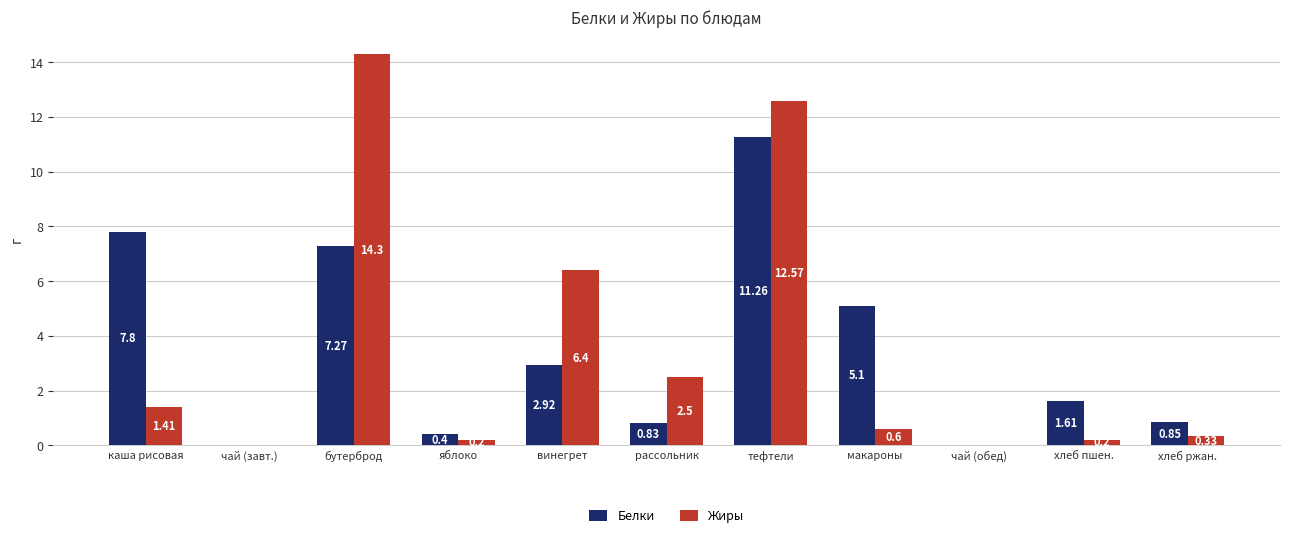

Which series changed the most between яблоко and рассольник?

Жиры